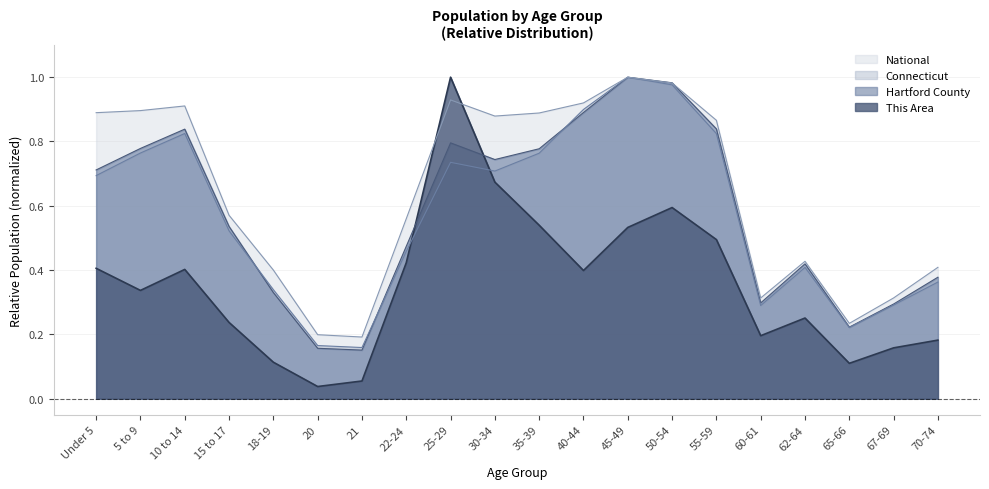

In This Area, how many points are higher than both neighbors (excluding endpoints)?

4